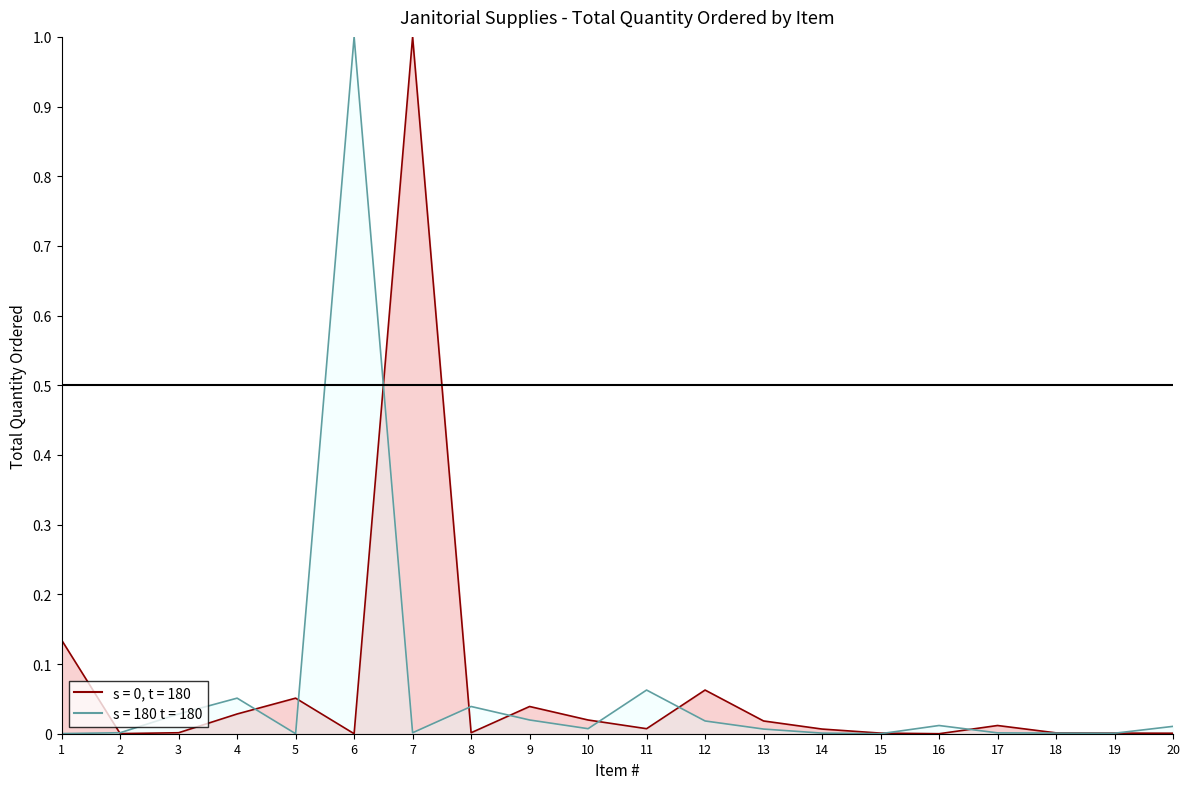

At which category does the chart reach its peak across all series?

7